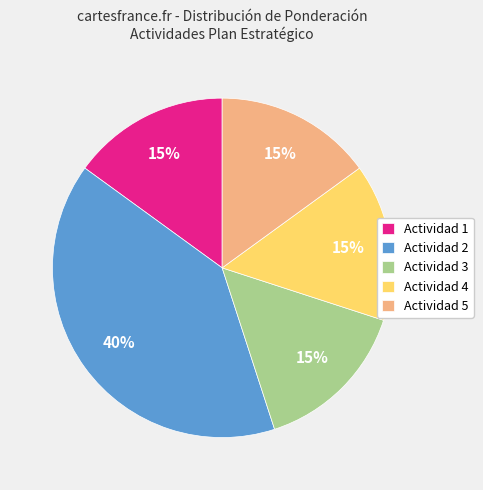

Does Actividad 2 account for over 50% of the chart?

No